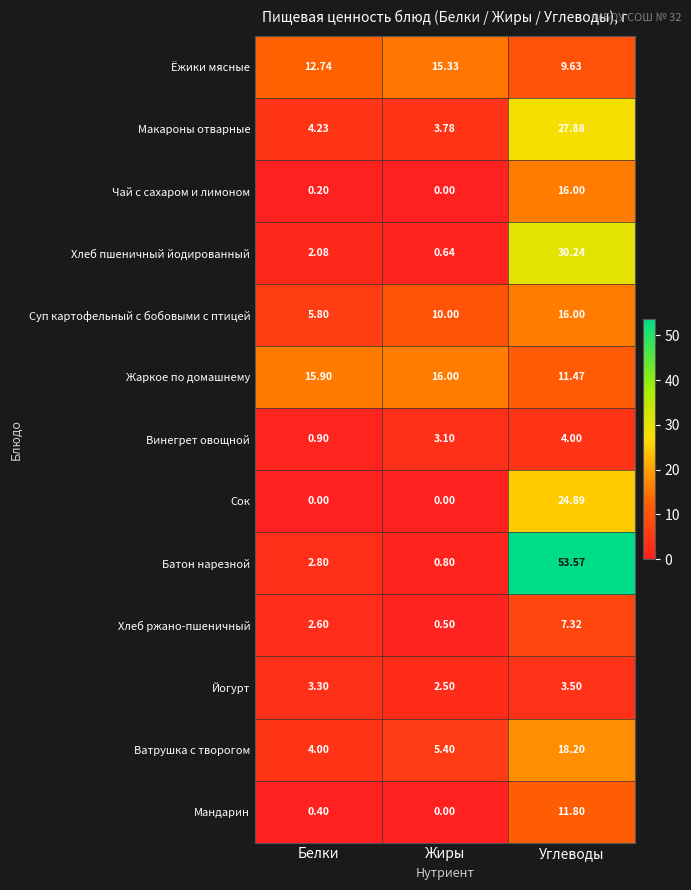

At how many categories does at least one series exceed 3?

3